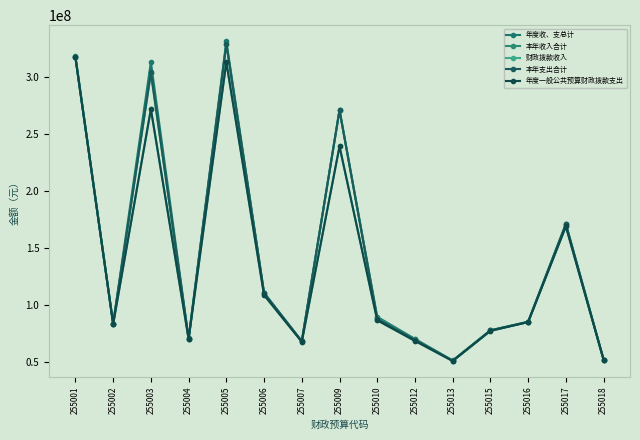

Reading right to left, list all the values displayed in this chart.

年度收、支总计: 51832787.8	171125782.9	85128320.2	77461157.1	51021074.3	69961556.2	89338581.4	271065349.9	67924537.2	110474219.2	331457803.8	70348568.8	313175797.7	83407234.2	318422733.4
本年收入合计: 51672203.5	170521351.9	84788969.4	77461157.1	50790087.8	69720234.4	88368401.4	270773508.9	67837282.4	110193083.4	328987572.0	70163942.2	303065262.3	83407234.2	317125301.5
财政拨款收入: 51672203.5	168741351.9	84788969.4	77001607.1	50580087.8	68217505.7	86319055.4	239061547.8	67423582.4	108451005.0	312996924.0	69902842.2	271717337.3	82938234.2	317125301.5
本年支出合计: 51672203.5	170521351.9	84788969.4	77461157.1	50790087.8	69086769.1	87380562.7	270773508.9	67837282.4	110193083.4	328987572.0	70163942.2	304403237.8	83407234.2	317125301.5
年度一般公共预算财政拨款支出: 51672203.5	168741351.9	84788969.4	77001607.1	50580087.8	68217505.7	86319055.4	239061547.8	67423582.4	108451005.0	312996924.0	69902842.2	271717337.3	82938234.2	317125301.5